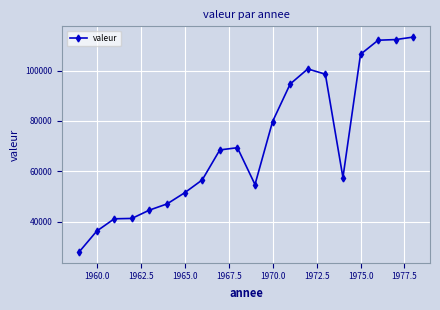

True or false: there are more than 0 points higher than both neighbors.

True